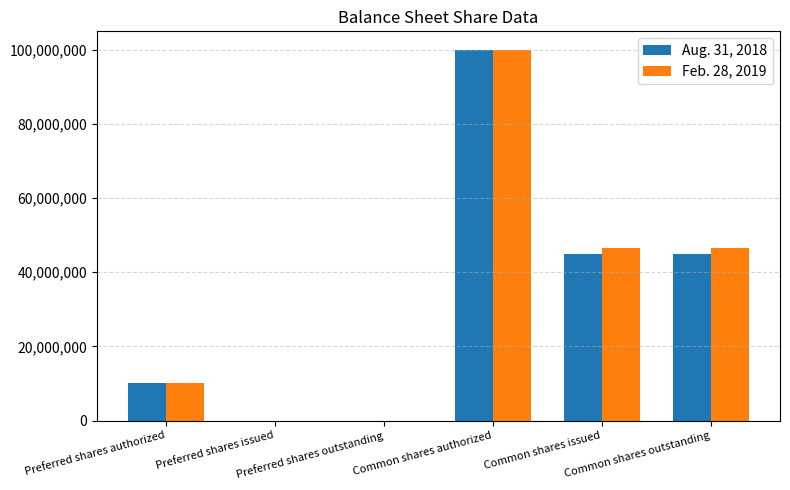

Read the Feb. 28, 2019 value at Common shares issued, to the nearest 10.

46686250